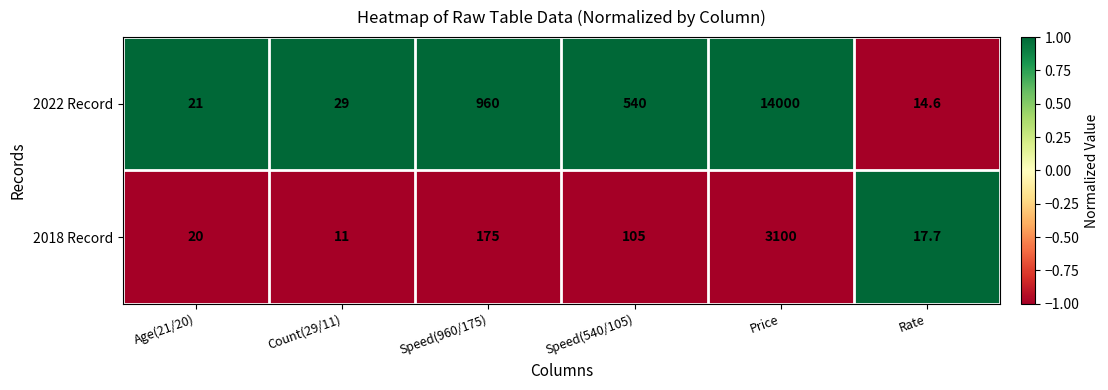

List the series in order of their peak value, lowest first.

2018 Record, 2022 Record